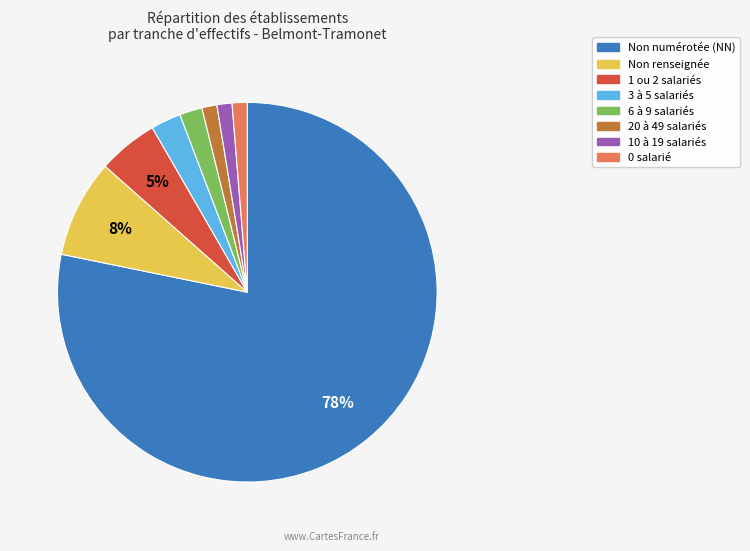

To the nearest percent, what is the average slice percentage?

12%